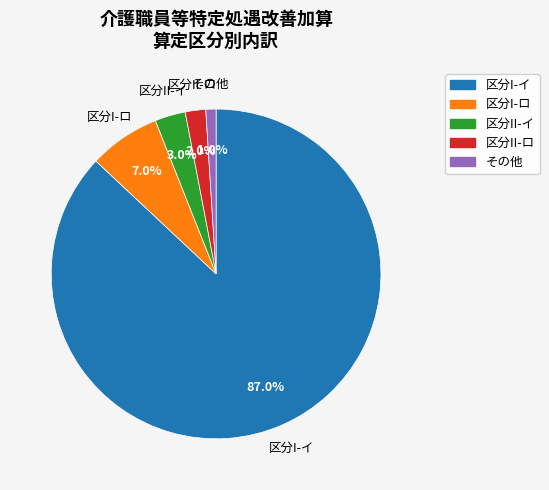

Does any single category account for the majority?

Yes